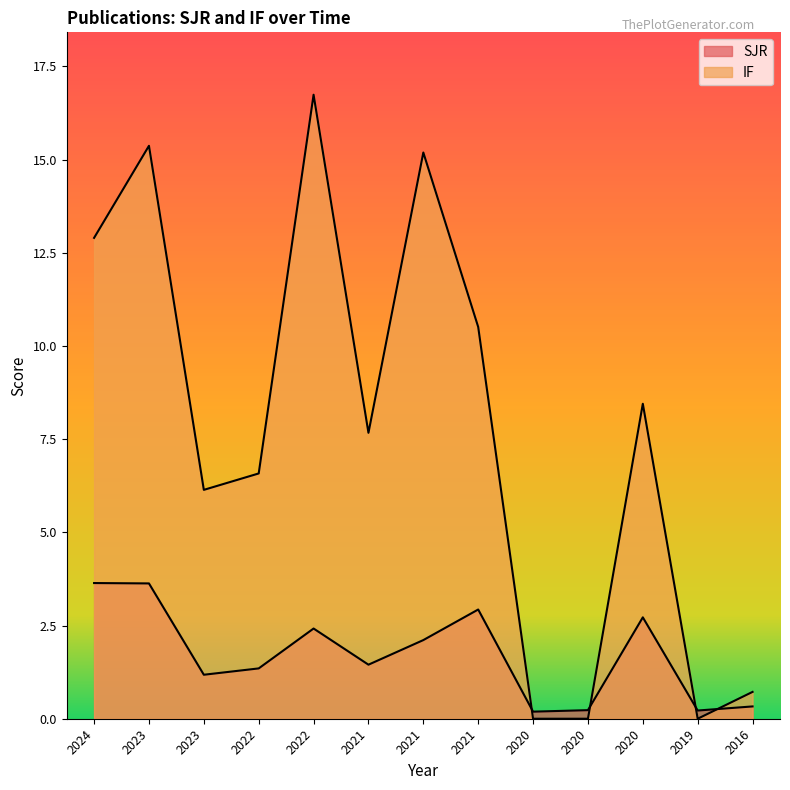

How many data points in SJR are less than 1?

4